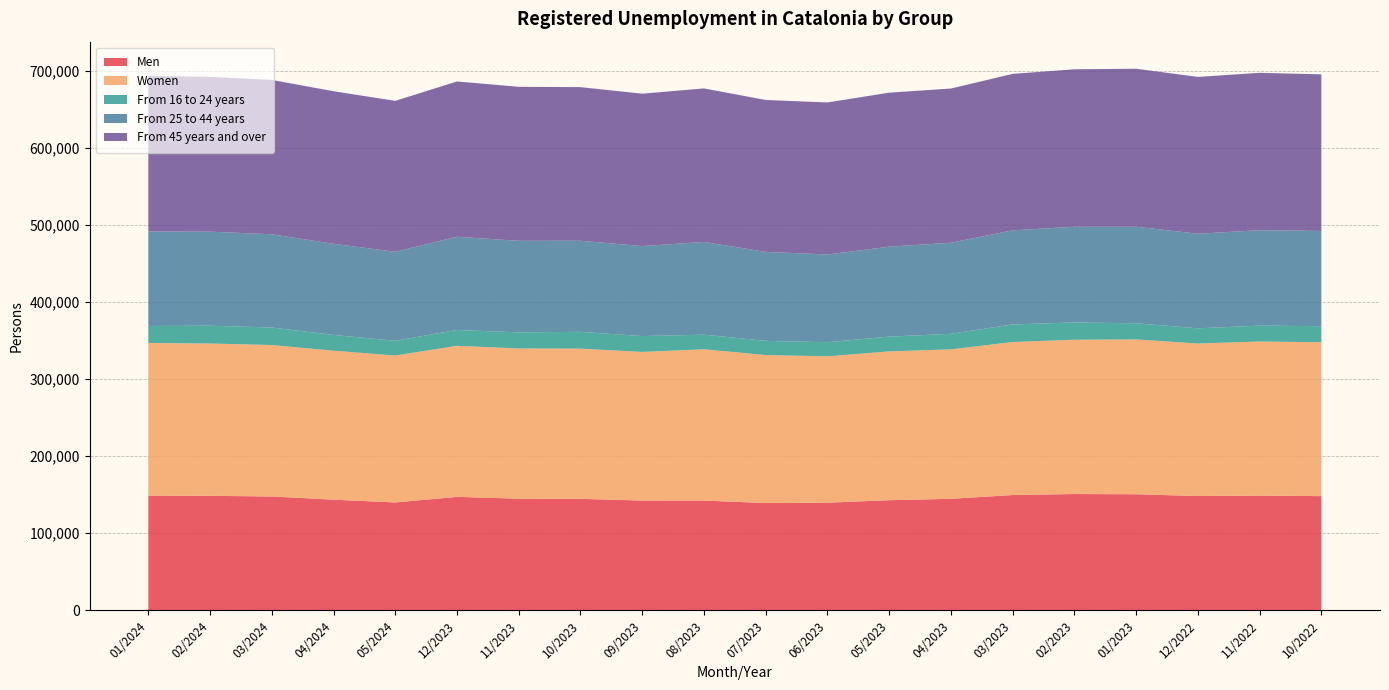

Reading left to right, what are all the values shown in this chart?

Men: 01/2024=148803	02/2024=148496	03/2024=147680	04/2024=143515	05/2024=139892	12/2023=147128	11/2023=144788	10/2023=144582	09/2023=142326	08/2023=142309	07/2023=139149	06/2023=139571	05/2023=142848	04/2023=144620	03/2023=149552	02/2023=150839	01/2023=150541	12/2022=148257	11/2022=148776	10/2022=148123
Women: 01/2024=198268	02/2024=197877	03/2024=196709	04/2024=193515	05/2024=190890	12/2023=196253	11/2023=195119	10/2023=195111	09/2023=193106	08/2023=196563	07/2023=192207	06/2023=190173	05/2023=193255	04/2023=194175	03/2023=198749	02/2023=200449	01/2023=201103	12/2022=198081	11/2022=200206	10/2022=199873
From 16 to 24 years: 01/2024=22104	02/2024=23045	03/2024=22780	04/2024=20479	05/2024=19146	12/2023=20596	11/2023=20948	10/2023=21844	09/2023=20597	08/2023=18942	07/2023=18484	06/2023=18323	05/2023=19176	04/2023=20195	03/2023=22856	02/2023=22397	01/2023=20990	12/2022=19787	11/2022=20620	10/2022=20899
From 25 to 44 years: 01/2024=122709	02/2024=122236	03/2024=121102	04/2024=118386	05/2024=115578	12/2023=121040	11/2023=118903	10/2023=118342	09/2023=116854	08/2023=120539	07/2023=115523	06/2023=113983	05/2023=116885	04/2023=118291	03/2023=122241	02/2023=124296	01/2023=125443	12/2022=122824	11/2022=123968	10/2022=123671
From 45 years and over: 01/2024=202258	02/2024=201092	03/2024=200507	04/2024=198165	05/2024=196058	12/2023=201745	11/2023=200056	10/2023=199507	09/2023=197981	08/2023=199391	07/2023=197349	06/2023=197438	05/2023=200042	04/2023=200309	03/2023=203204	02/2023=204595	01/2023=205211	12/2022=203727	11/2022=204394	10/2022=203426